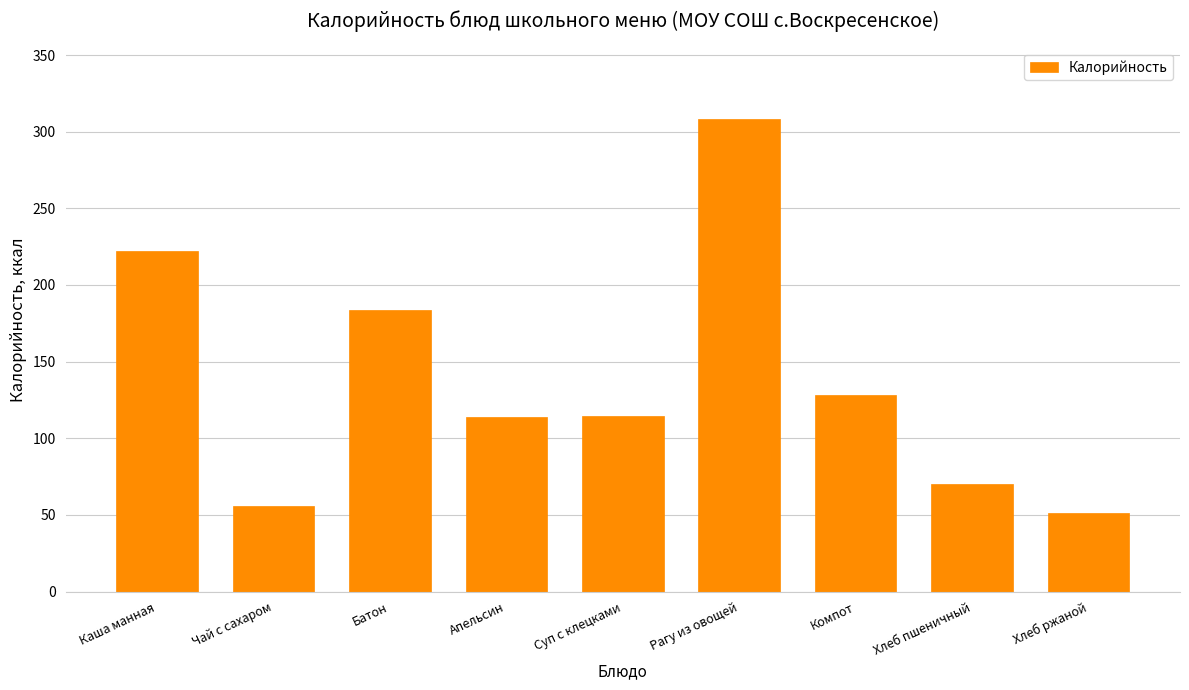

Between Батон and Апельсин, which is larger?

Батон